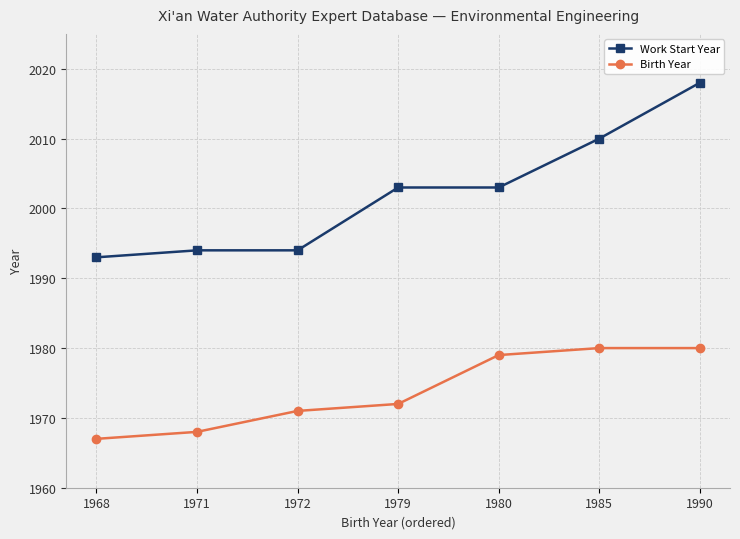

Between 1968 and 1979, which series saw the biggest shift?

Work Start Year